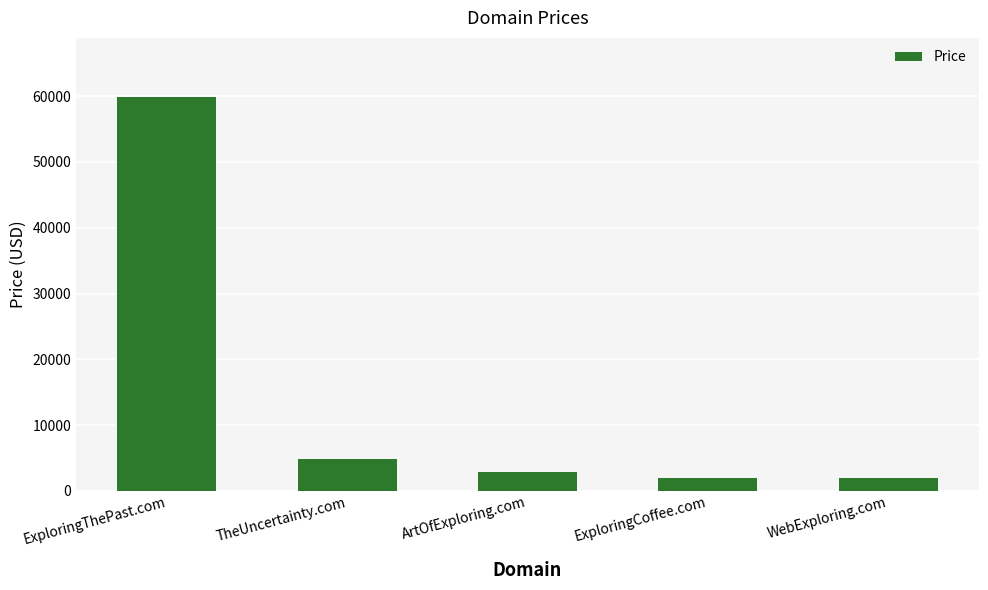

Which label corresponds to the largest value in the chart?

ExploringThePast.com